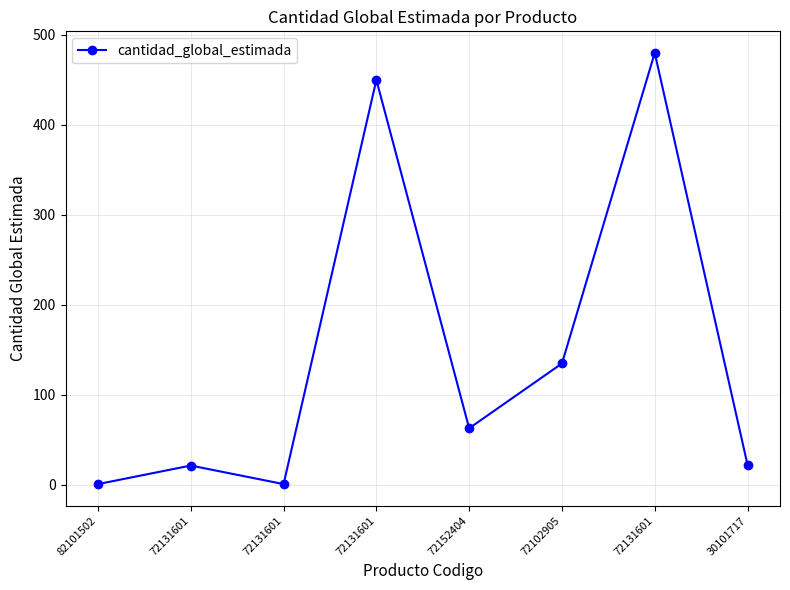

Reading left to right, transcribe all the data shown in this chart.

82101502=1.0	72131601=21.6	72131601=1.0	72131601=450.0	72152404=63.0	72102905=135.0	72131601=480.0	30101717=22.4